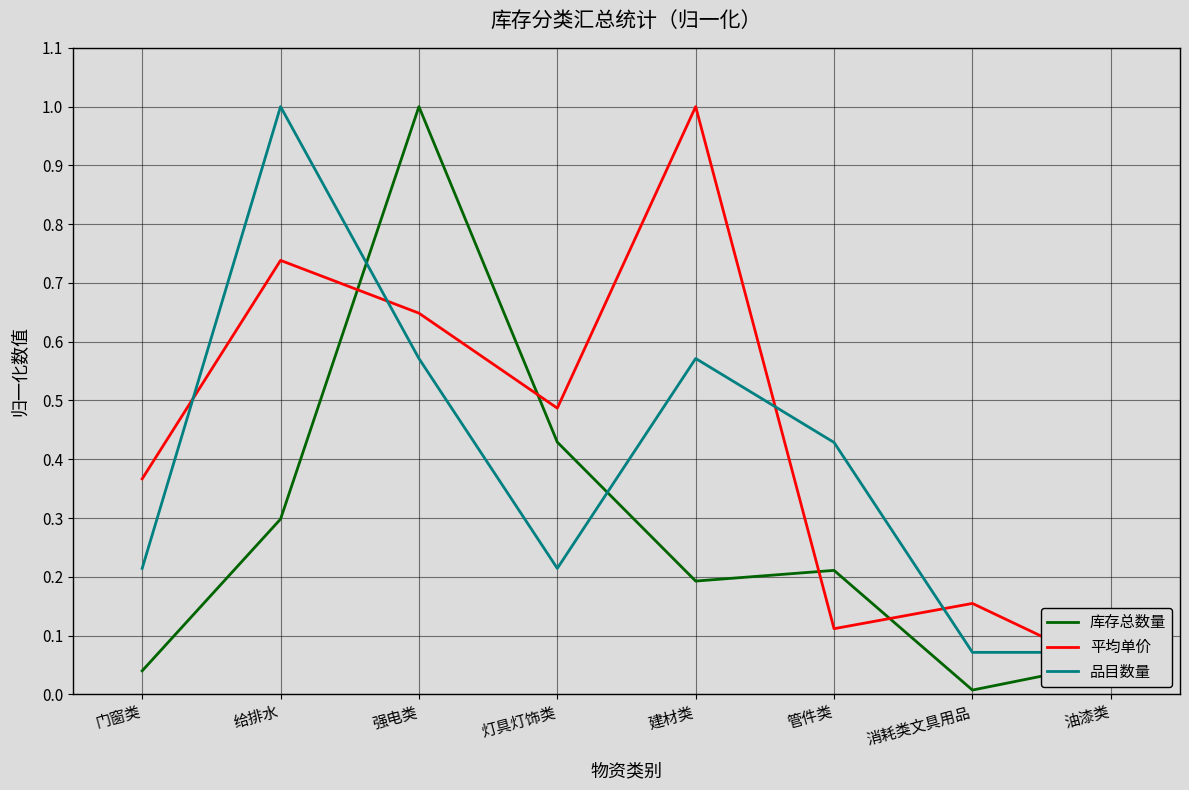

Between 灯具灯饰类 and 建材类, which is larger?

灯具灯饰类